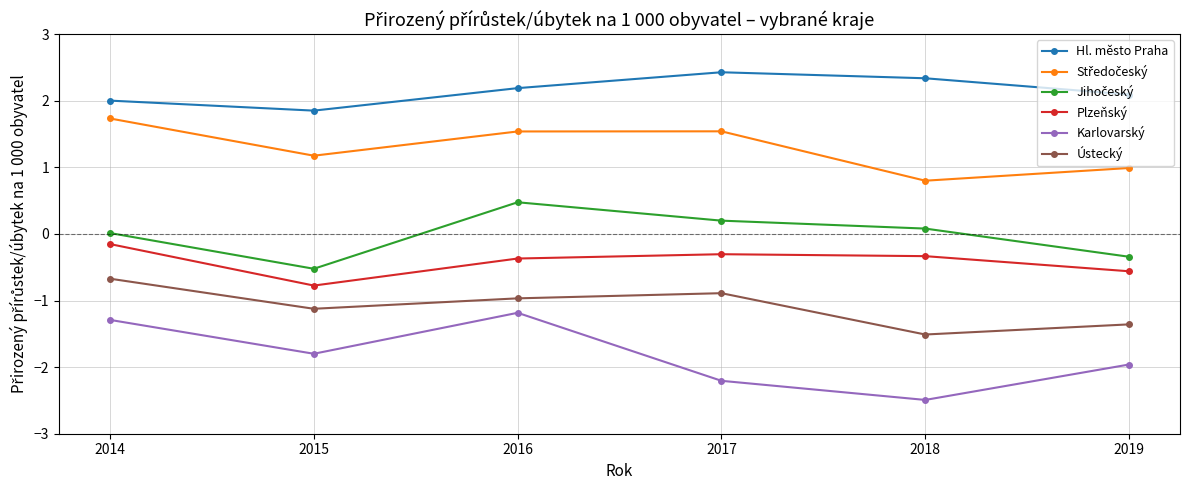

Which series has the widest spread of values?

Karlovarský